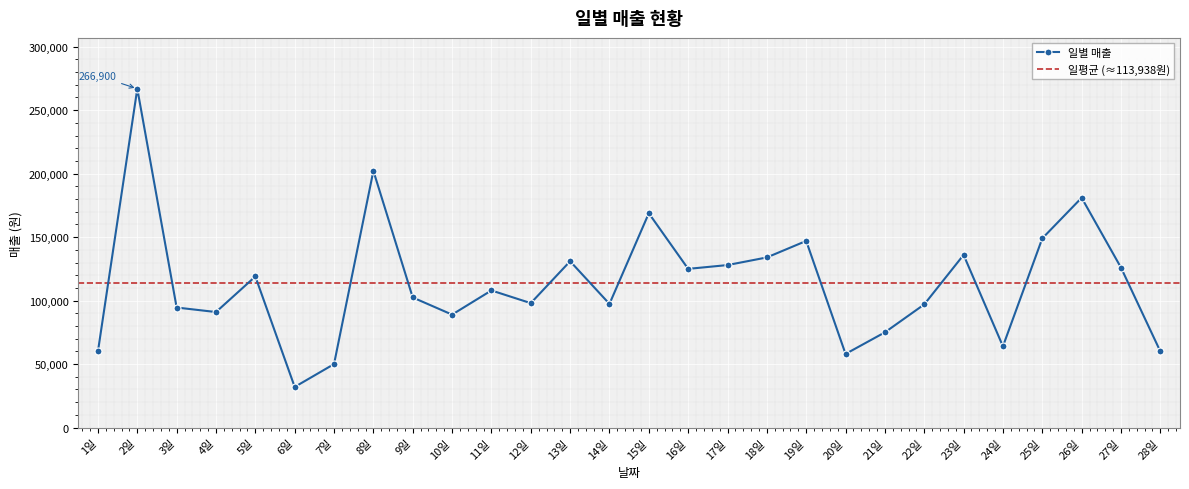

The value at 13일 is 51720. True or false?

False